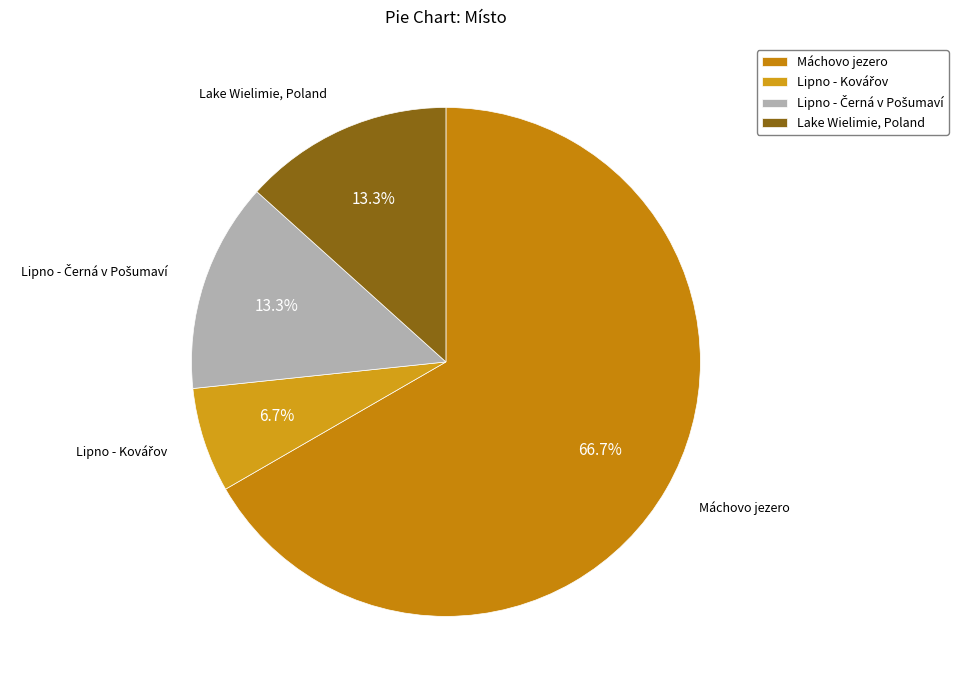

Does Lake Wielimie, Poland account for over 50% of the chart?

No